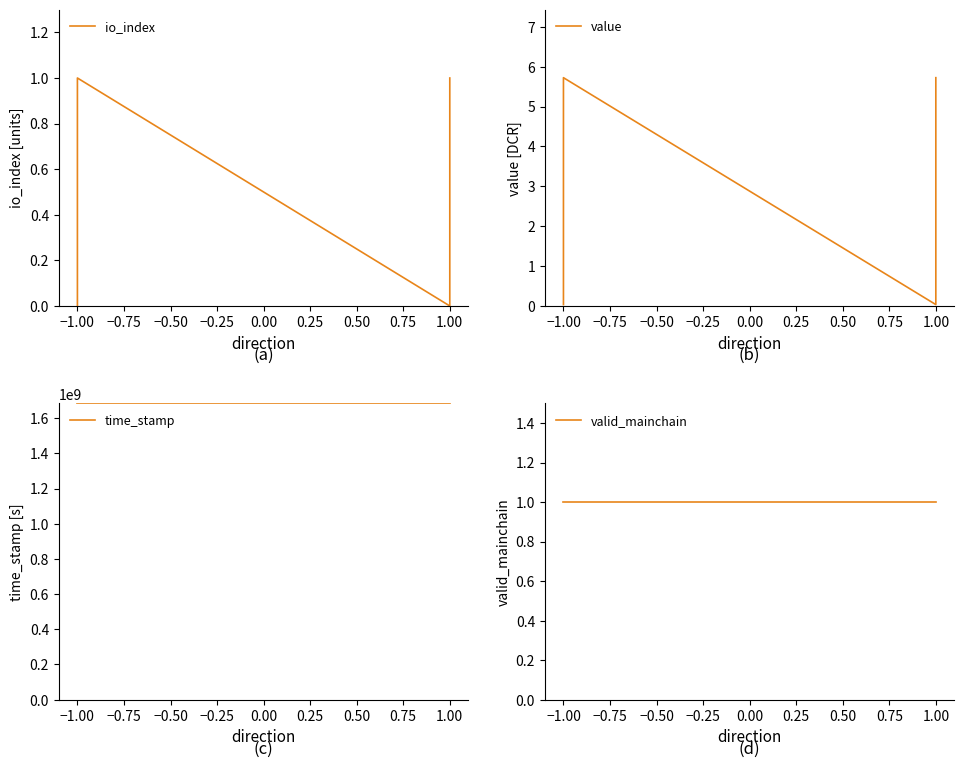

Reading left to right, what are all the values shown in this chart?

io_index: 0.0	1.0	0.0	1.0
value: 0.0	5.7	0.0	5.7
time_stamp: 1684380591.0	1684380591.0	1684380530.0	1684380530.0
valid_mainchain: 1.0	1.0	1.0	1.0